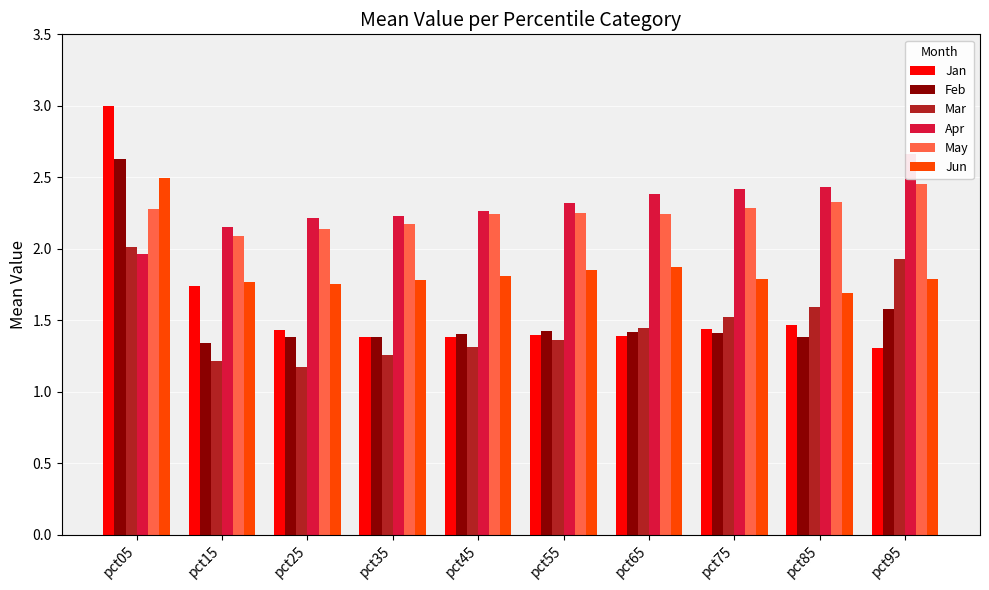

What is the sum of all Jun values?

18.6